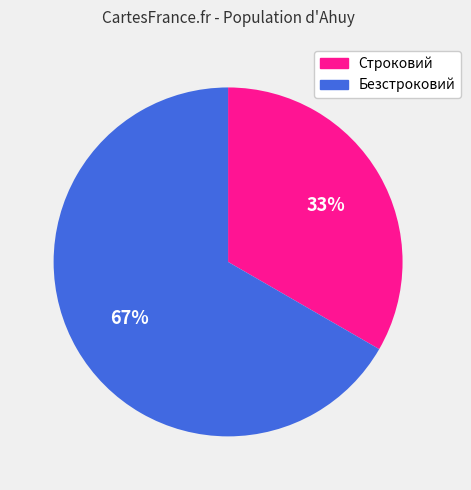

To the nearest percent, what is the average slice percentage?

50%